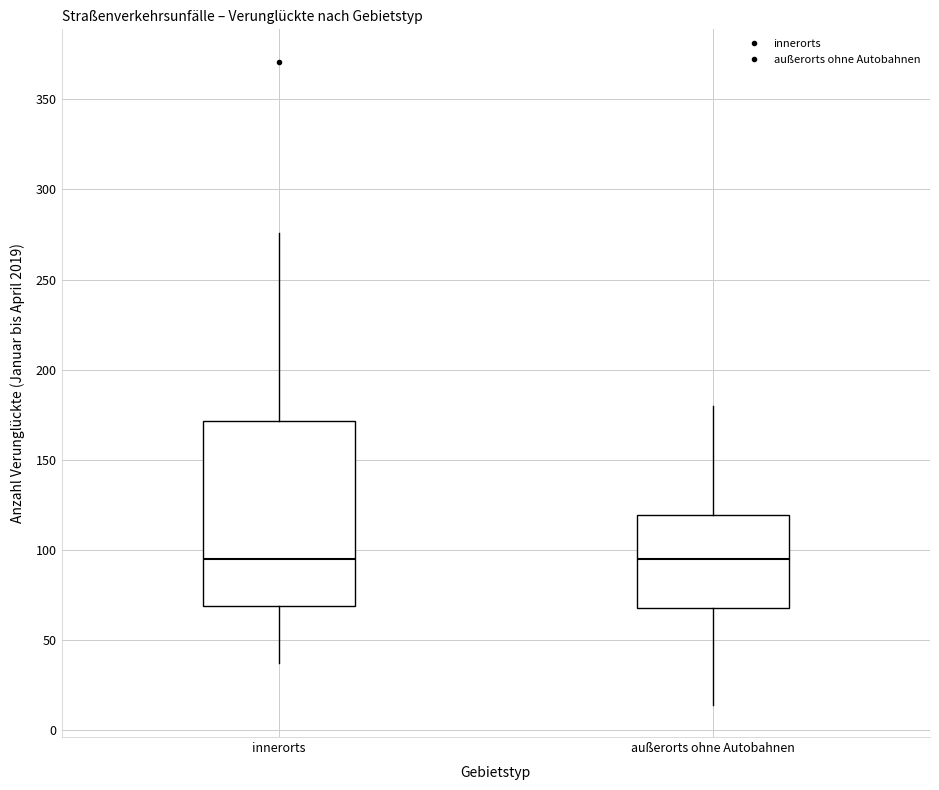

Reading left to right, transcribe this box plot: for each box, give where its median line is, the range the box spans, and where its two whiskers end, as read against the y-axis. The values are not printed on the chart, so give them approximately, as read against the axis.

innerorts: median 95, box 70 to 170, whiskers 35 to 275
außerorts ohne Autobahnen: median 95, box 70 to 120, whiskers 15 to 180